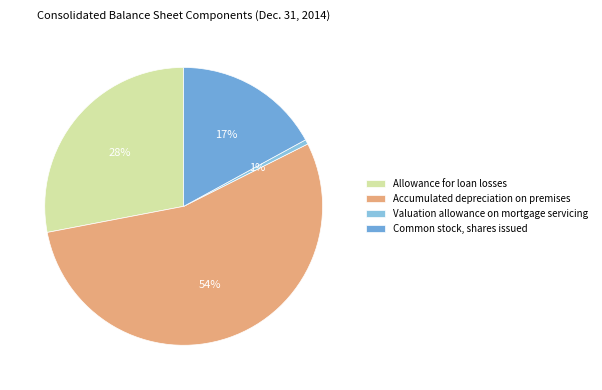

Which category has the smallest portion of the pie?

Valuation allowance on mortgage servicing